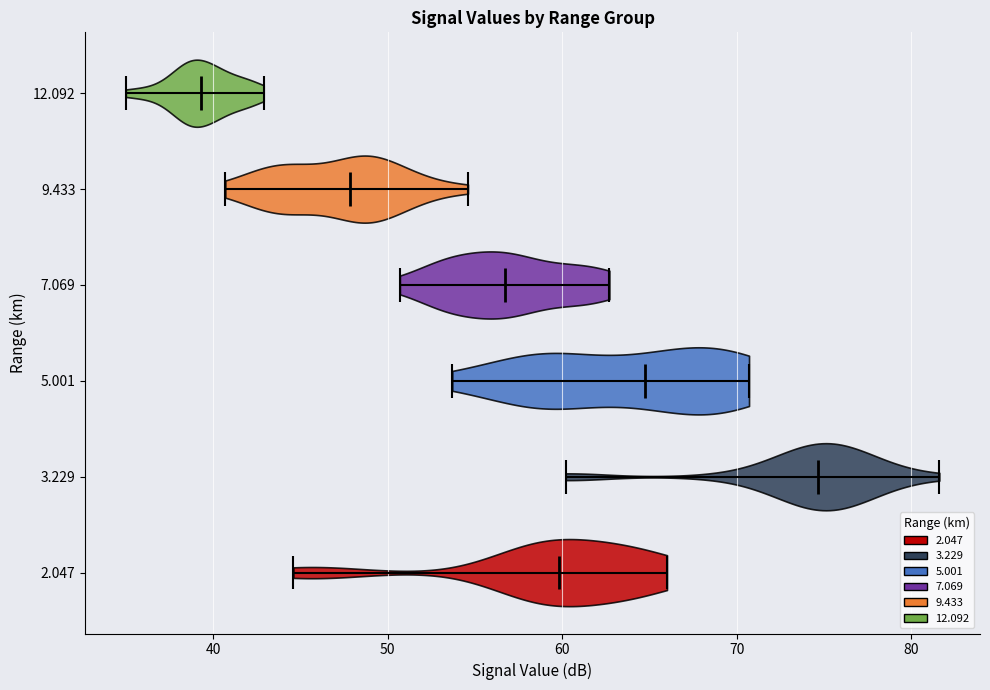

Reading bottom to top, read every violin against the x-axis: where its median line is, and the lowest and highest points it reaches. The values are not printed on the chart, so give them approximately, as read against the axis.

2.047: median line 60, lowest point 45, highest point 66
3.229: median line 75, lowest point 60, highest point 82
5.001: median line 65, lowest point 54, highest point 71
7.069: median line 57, lowest point 51, highest point 63
9.433: median line 48, lowest point 41, highest point 55
12.092: median line 39, lowest point 35, highest point 43